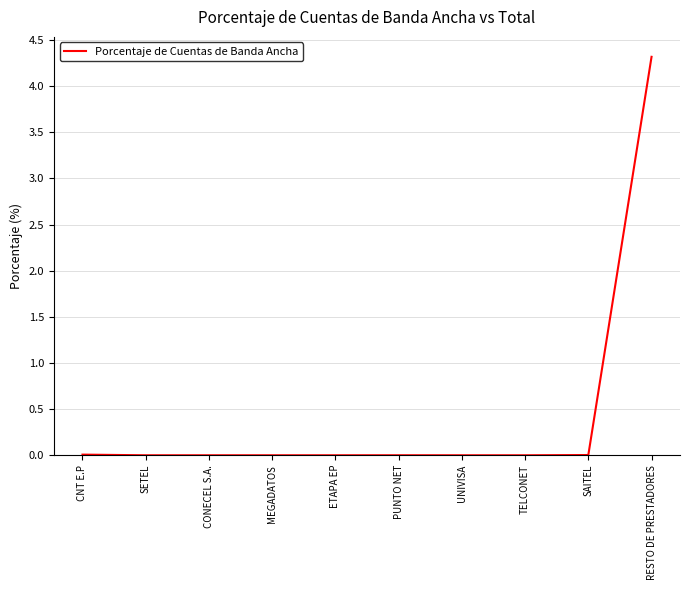

What position from the left is SETEL?

2